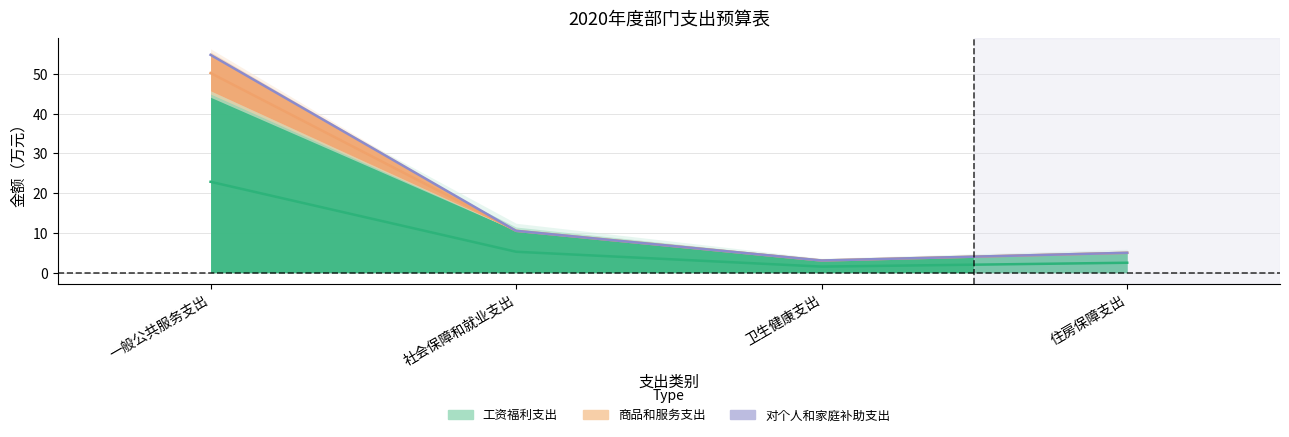

How many values in the 商品和服务支出 series exceed 10?

2